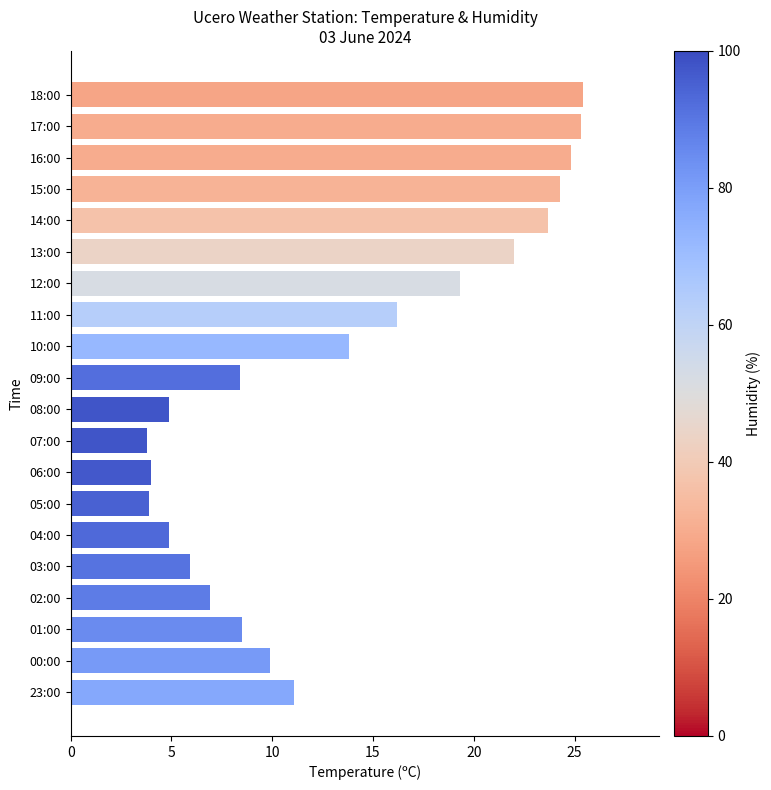

What is the change in value from 10:00 to 01:00?

-5.3